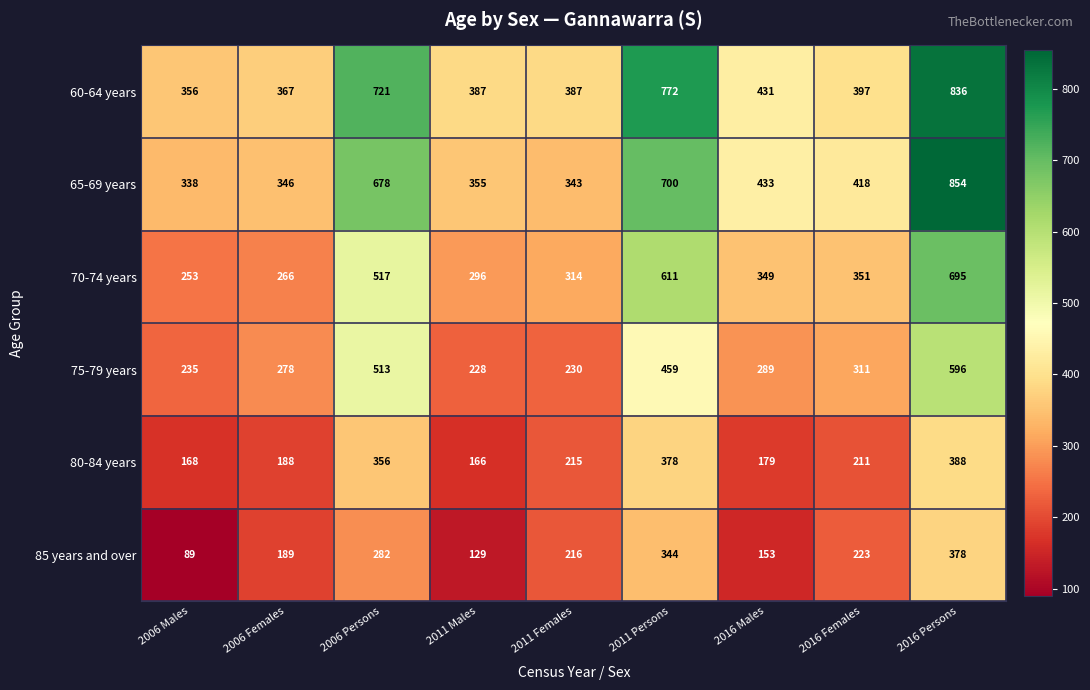

What is the lowest value of the 85 years and over series?

89